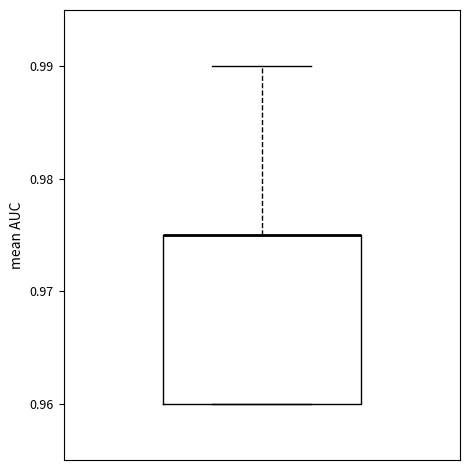

Transcribe this box plot: give where the median line is, the range the box spans, and where the two whiskers end, as read against the y-axis. The values are not printed on the chart, so give them approximately, as read against the axis.

median 0.975 (drawn on the box's upper edge), box 0.960 to 0.975, whiskers 0.960 to 0.990